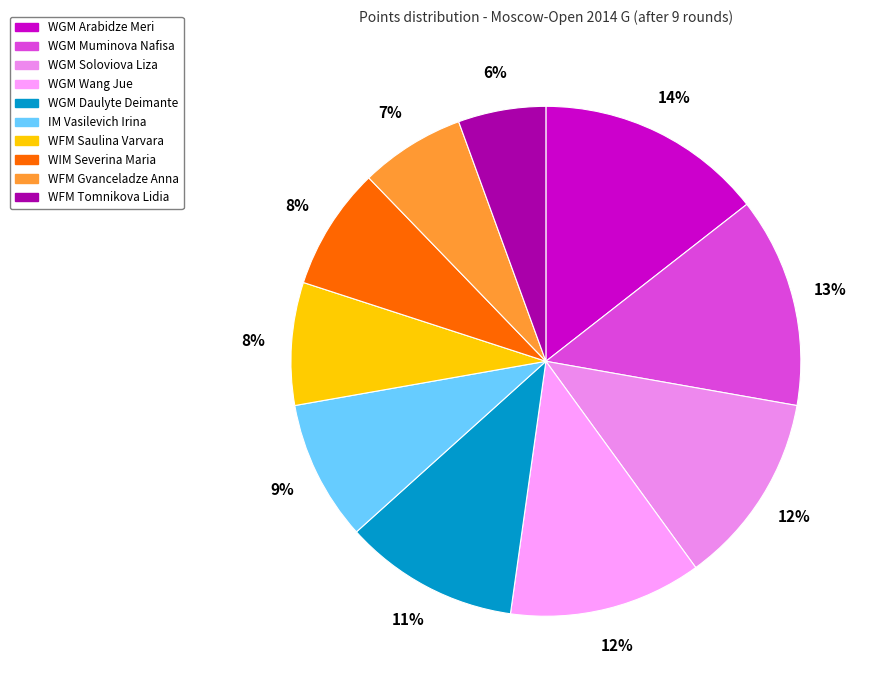

Which category has the biggest portion of the pie?

WGM Arabidze Meri